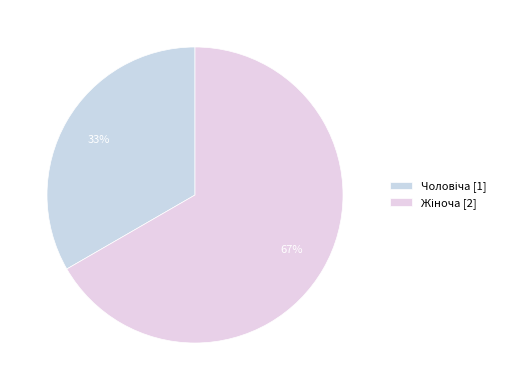

Is the sum of Чоловіча and Жіноча greater than half?

Yes